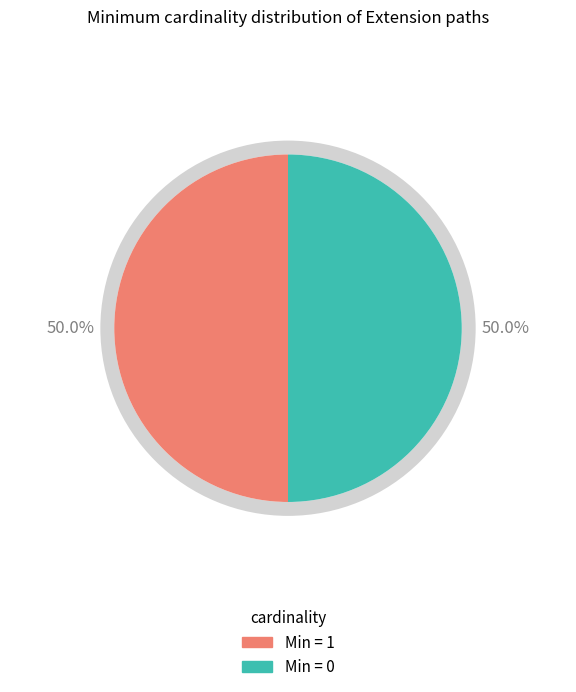

Does Extension.extension:value.value[x] account for over 50% of the chart?

No